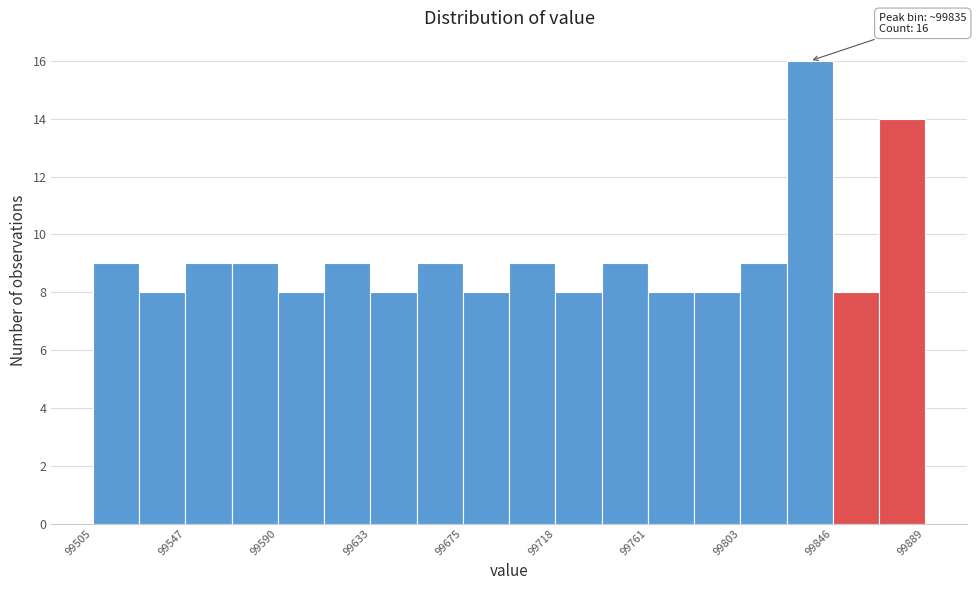

Which range on the x-axis has the tallest bar?

99825 to 99845